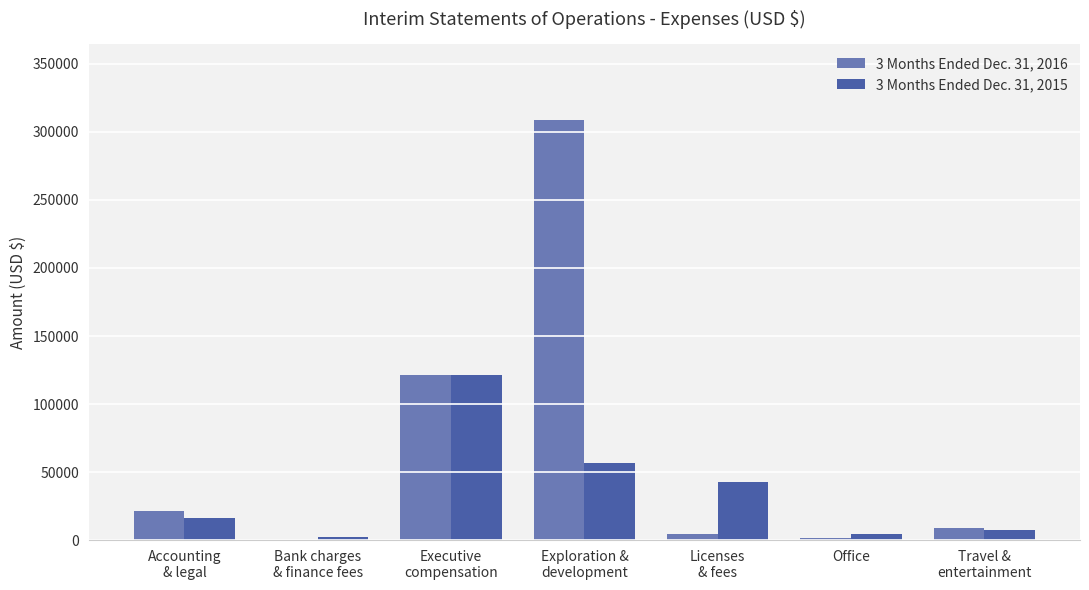

What is the spread (max minus min) of values at Office?

3124